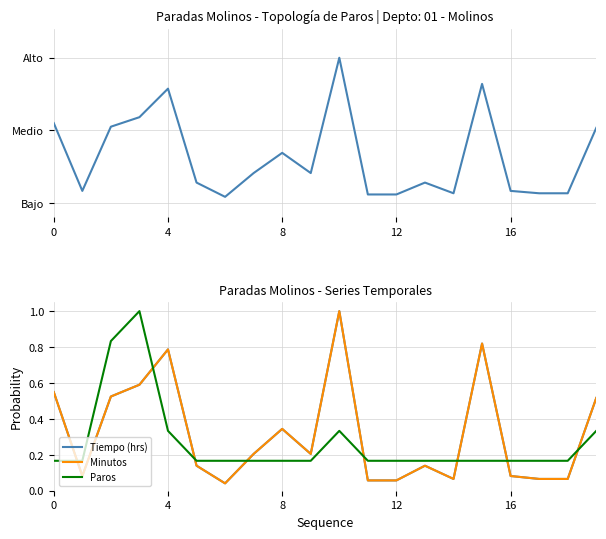

What is the label of the 11th point from the right?

9